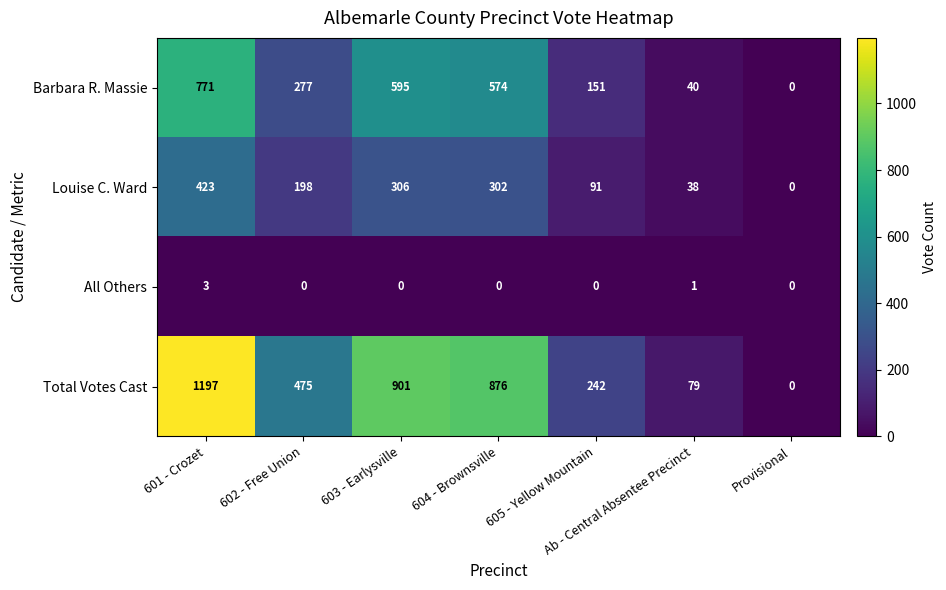

Which series has the largest range (max minus min)?

Total Votes Cast